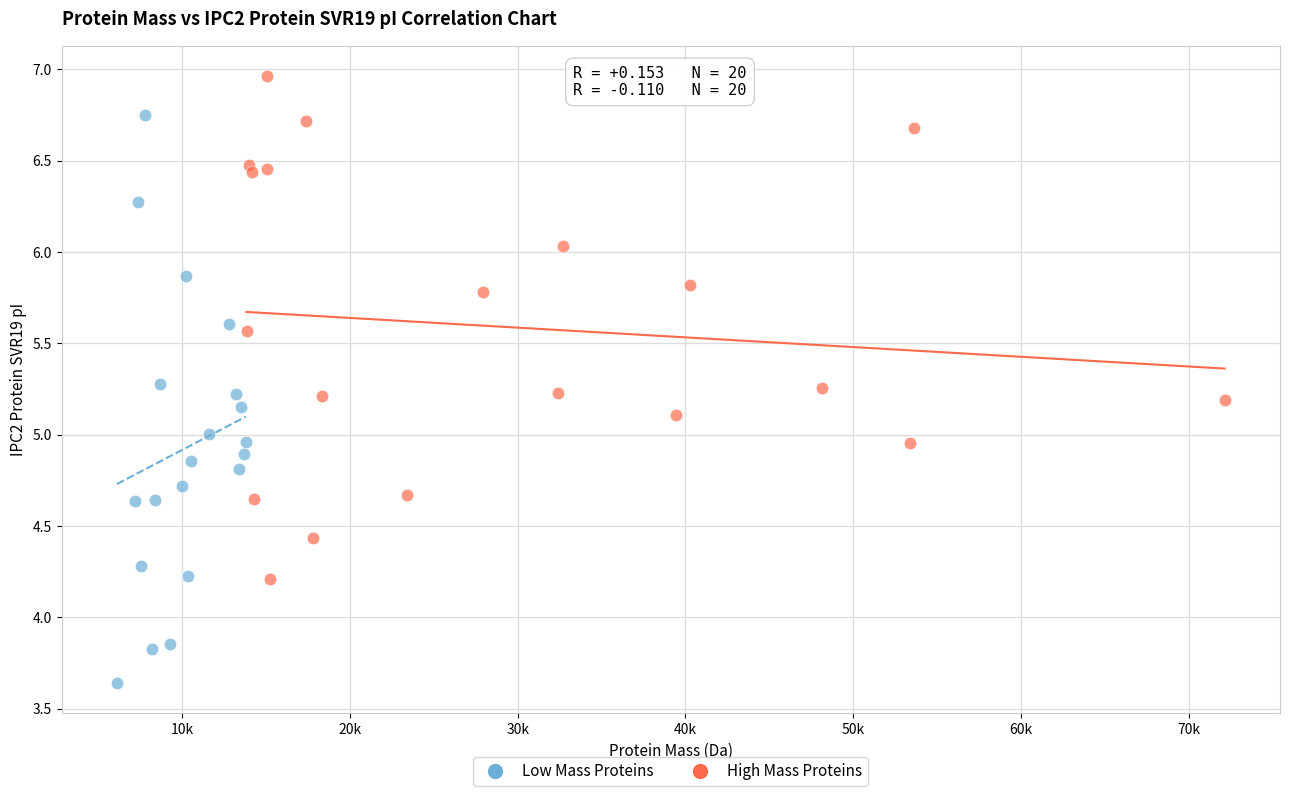

Which series contains the highest Y value?

High Mass Proteins